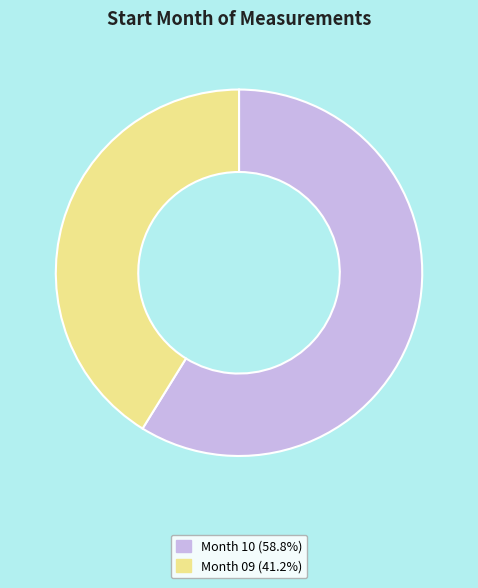

Is there a majority slice in this chart?

Yes